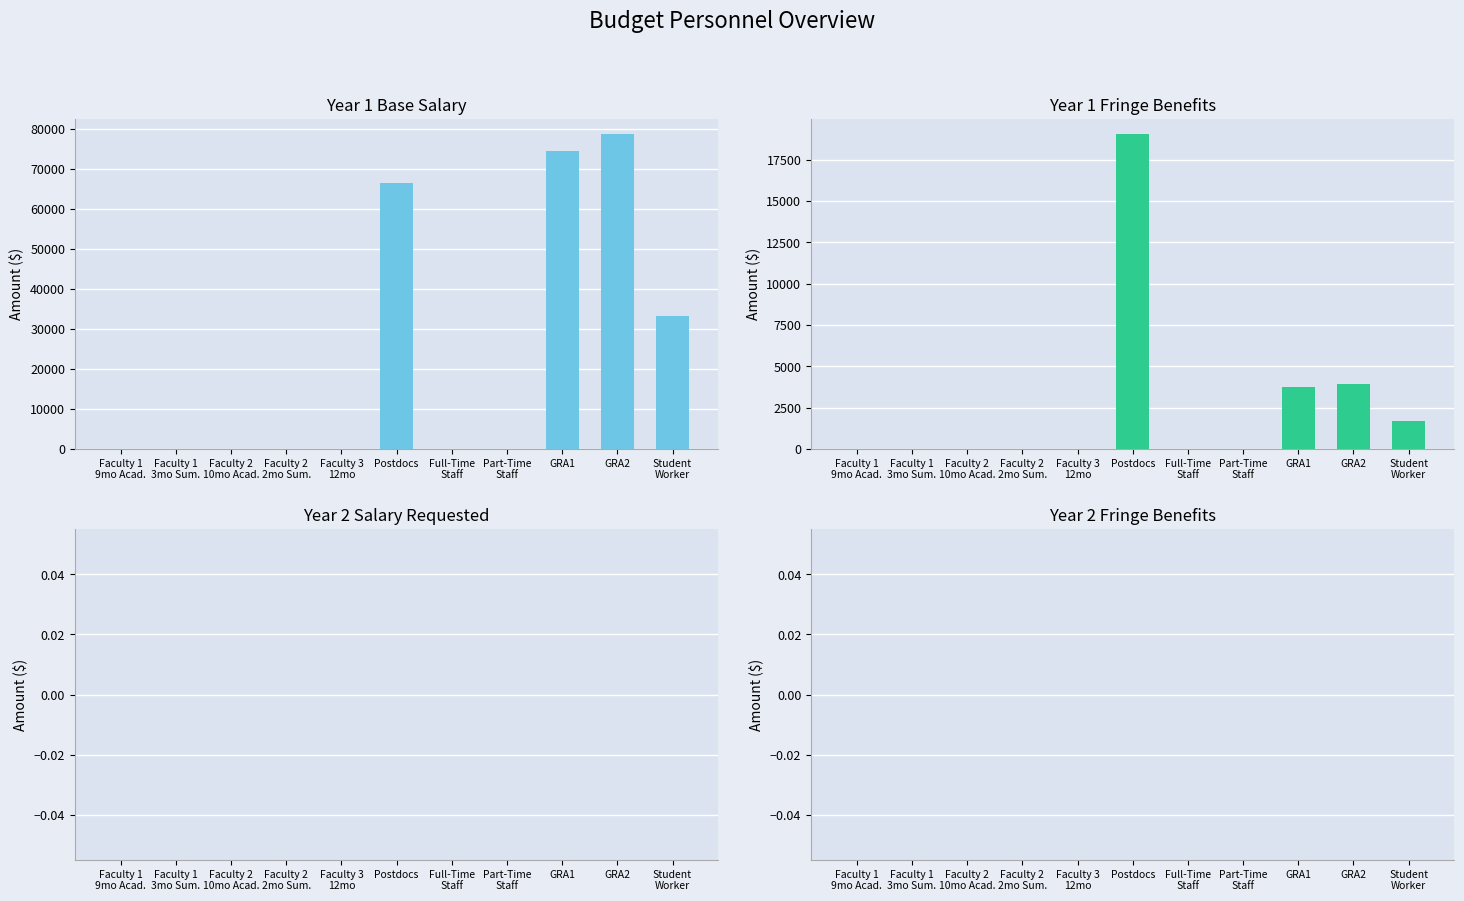

The value of Year 2 Fringe Benefits at Faculty 3
12mo is 0.0. True or false?

True